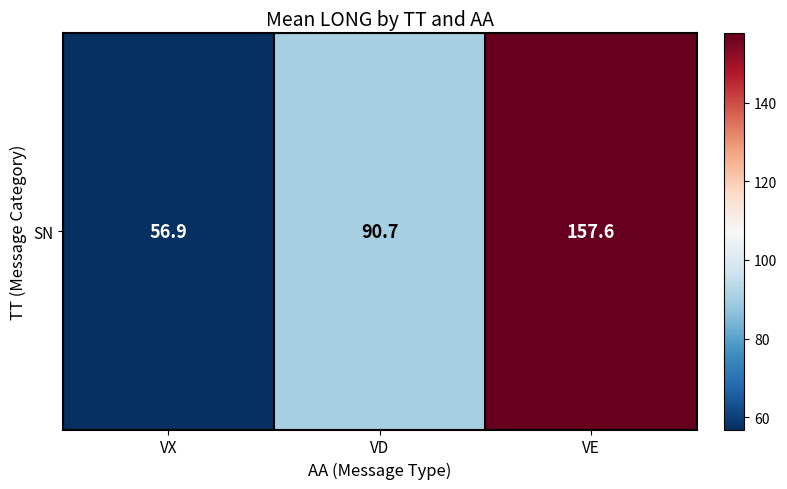

What is the difference between the second highest and minimum values?

33.7